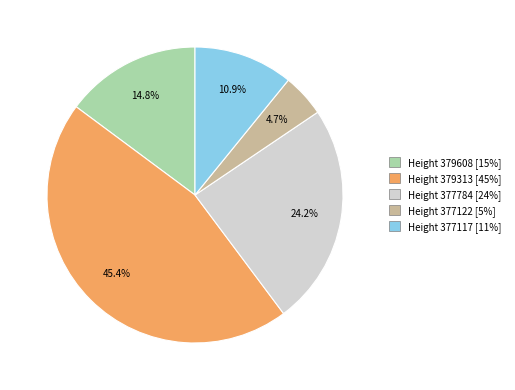

Is there a majority slice in this chart?

No